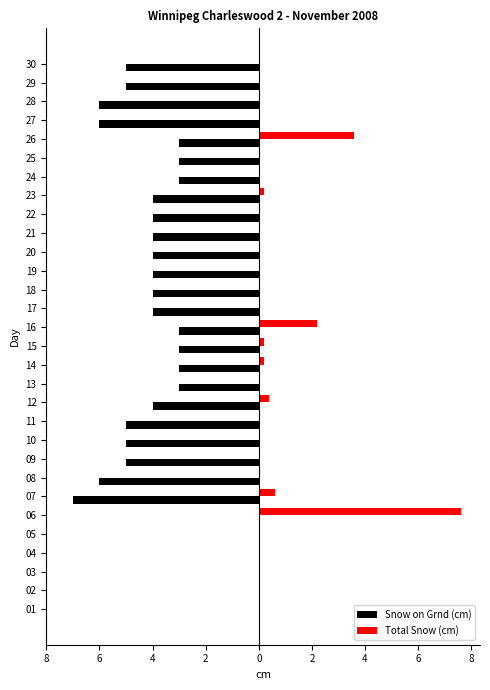

List the series in order of their overall mean, lowest first.

Snow on Grnd (cm), Total Snow (cm)